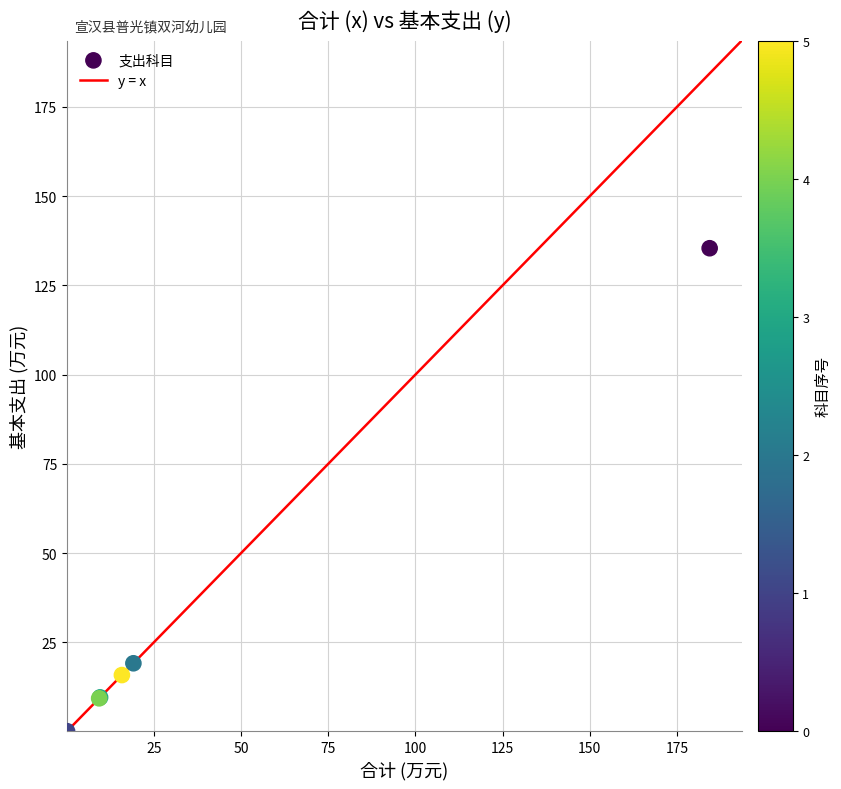

What Y value in the scatter plot is closest to 67?

19.1